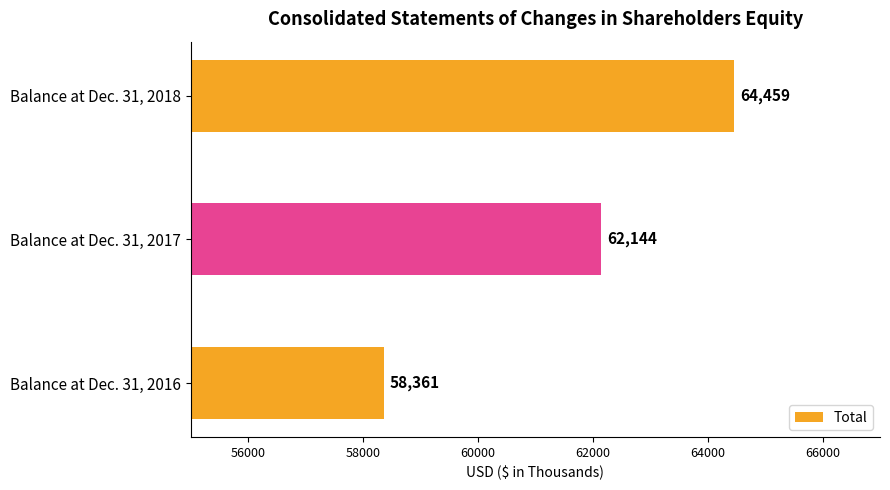

Rank the categories by value from highest to lowest.

Balance at Dec. 31, 2018, Balance at Dec. 31, 2017, Balance at Dec. 31, 2016